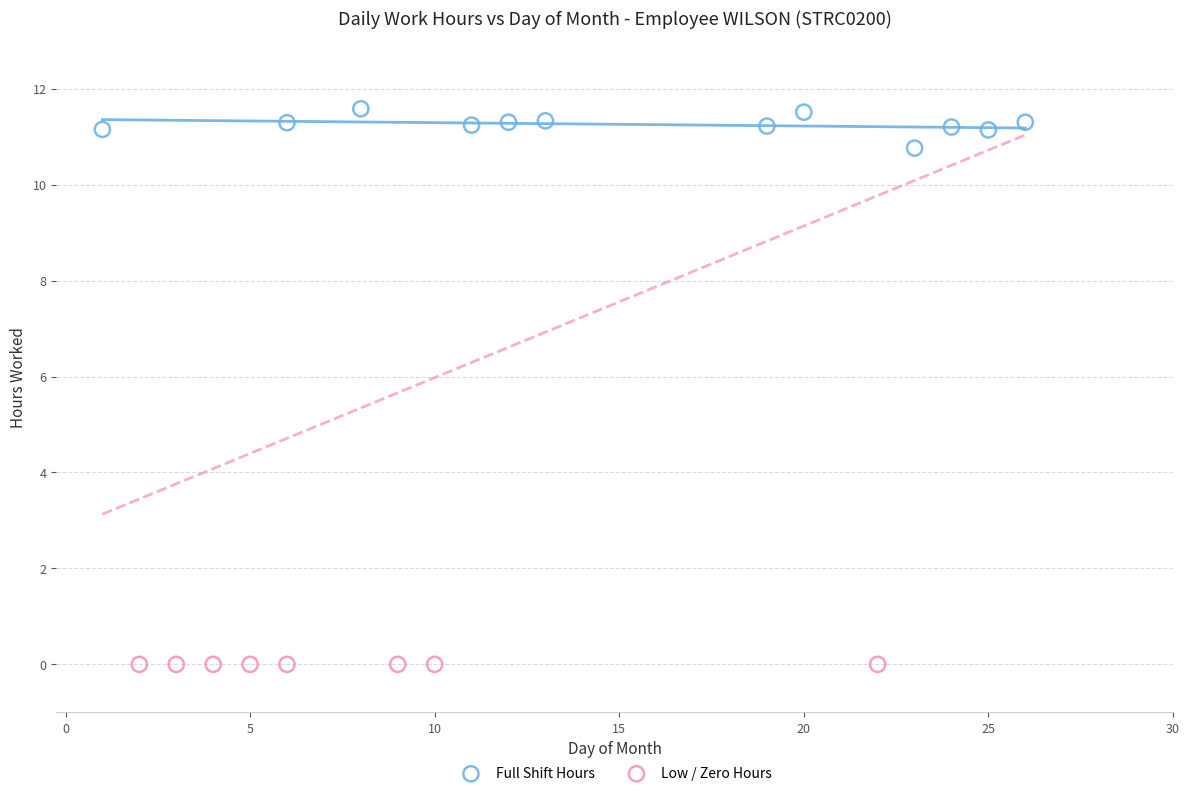

Which series contains the highest Y value?

Full Shift Hours